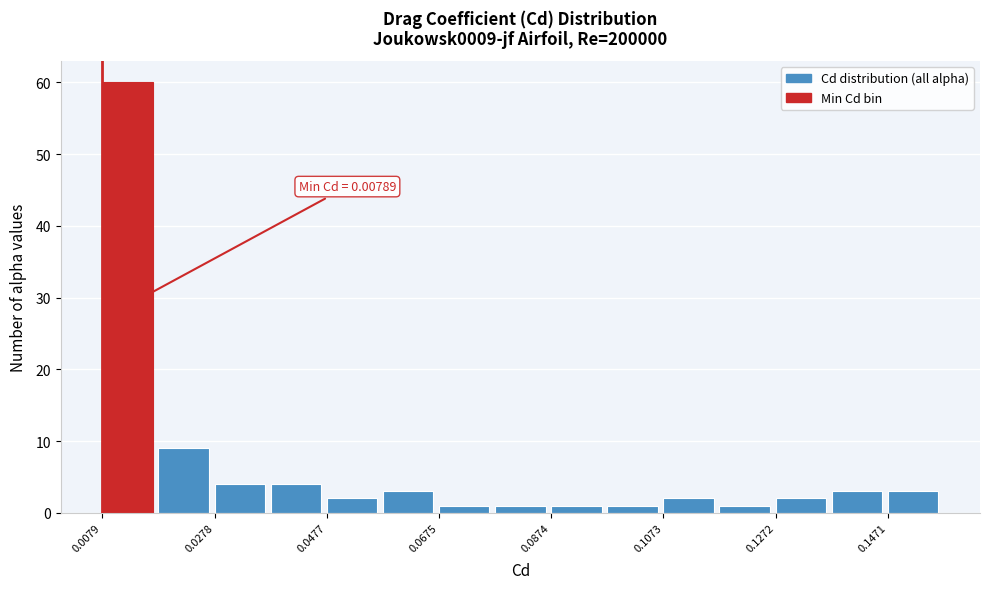

Which range on the x-axis has the tallest bar?

0.008 to 0.018